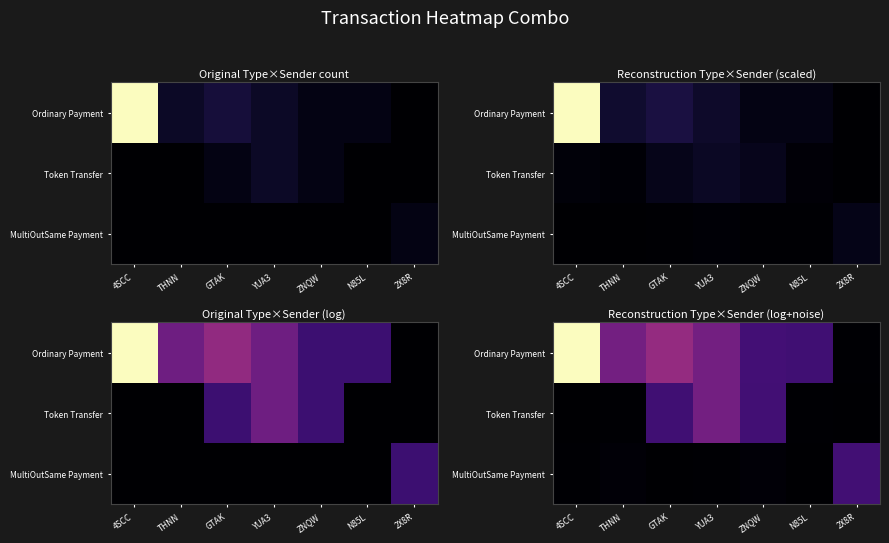

List the series in order of their peak value, lowest first.

MultiOutSame Payment, Token Transfer, Ordinary Payment